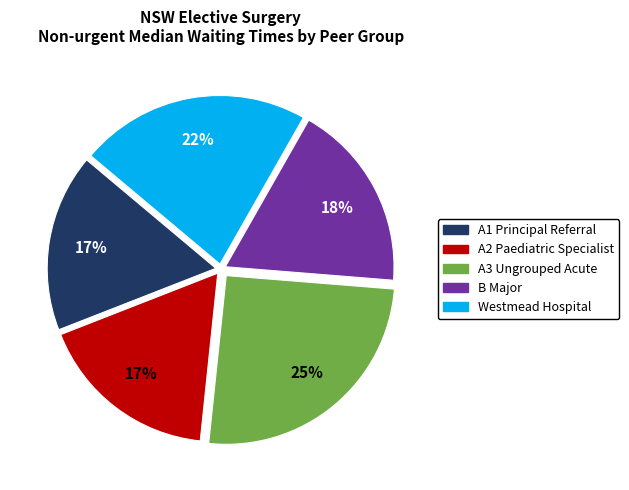

Does any single category account for the majority?

No